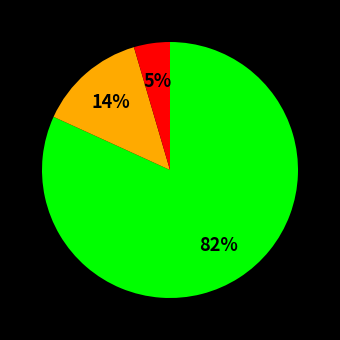

How many slices are in this pie chart?

3